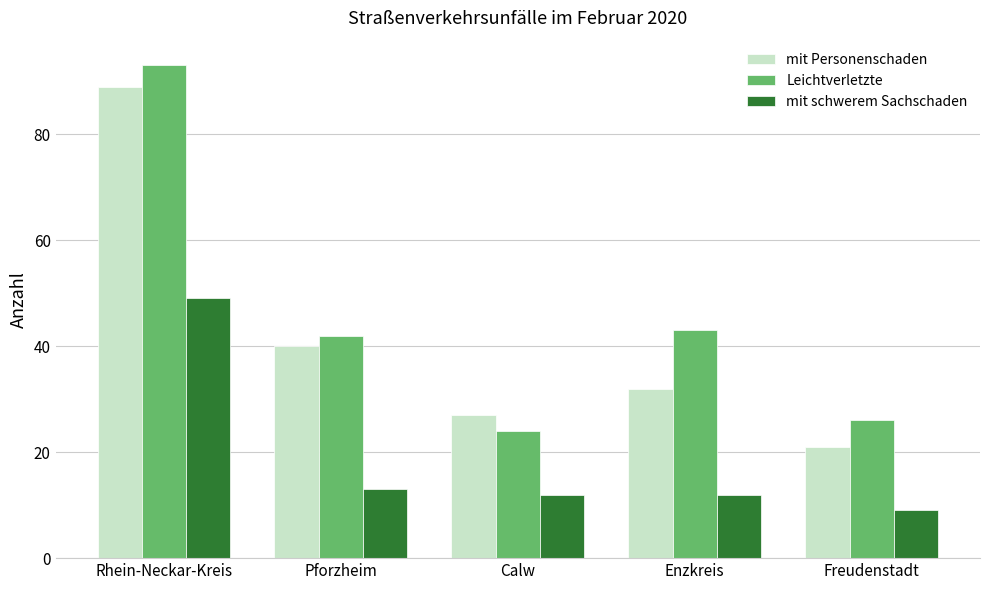

What are all the series names shown in the legend?

mit Personenschaden, Leichtverletzte, mit schwerem Sachschaden